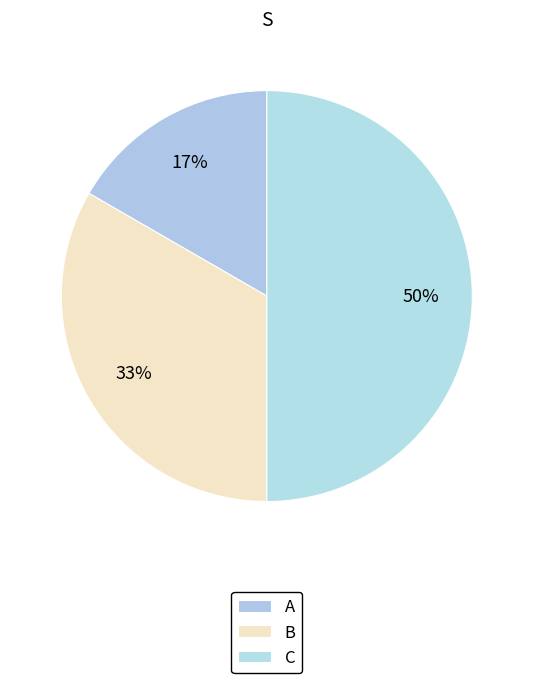

Does C represent more than half of the total?

No